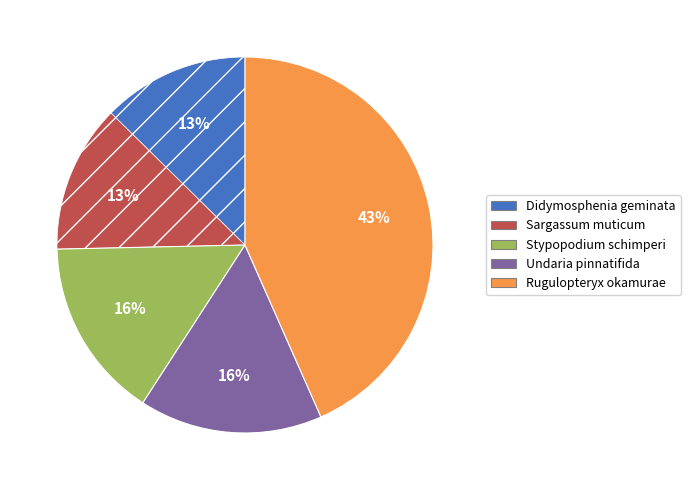

Do Rugulopteryx okamurae and Didymosphenia geminata together represent more than half of the pie?

Yes